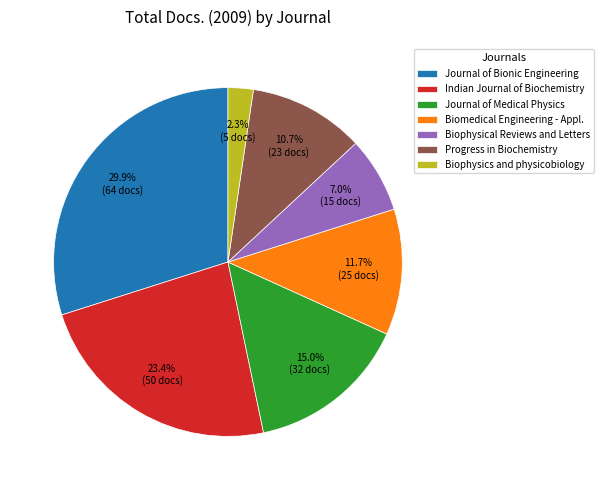

What is the largest slice in the pie chart?

Journal of Bionic Engineering